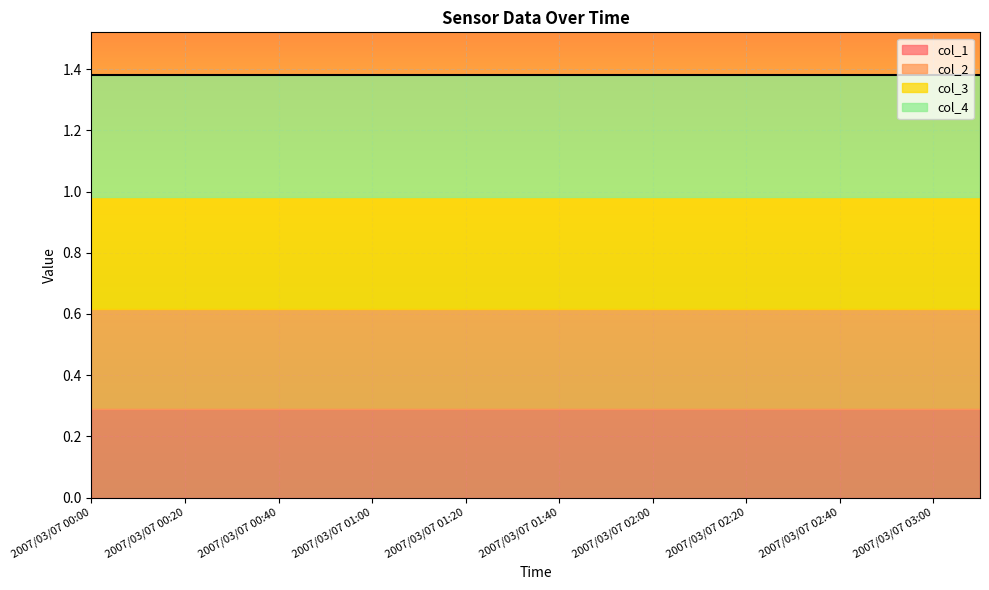

Is it true that col_1 equals 0.1 at 2007/03/07 00:40?

False